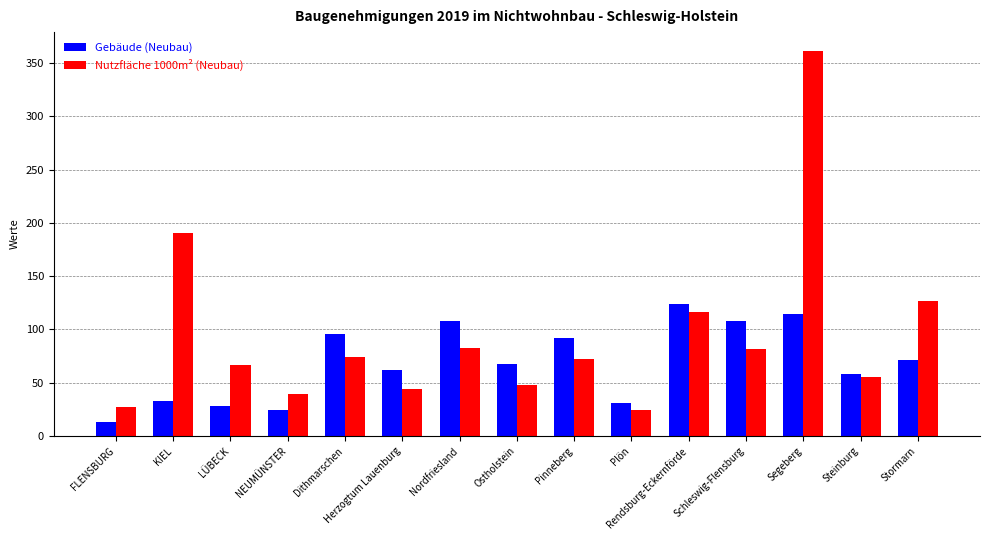

Rank the series by their average value, from lowest to highest.

Gebäude (Neubau), Nutzfläche 1000m² (Neubau)